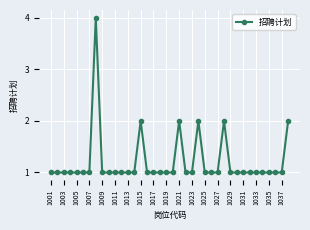

What is the value of the 9th point from the left?

1